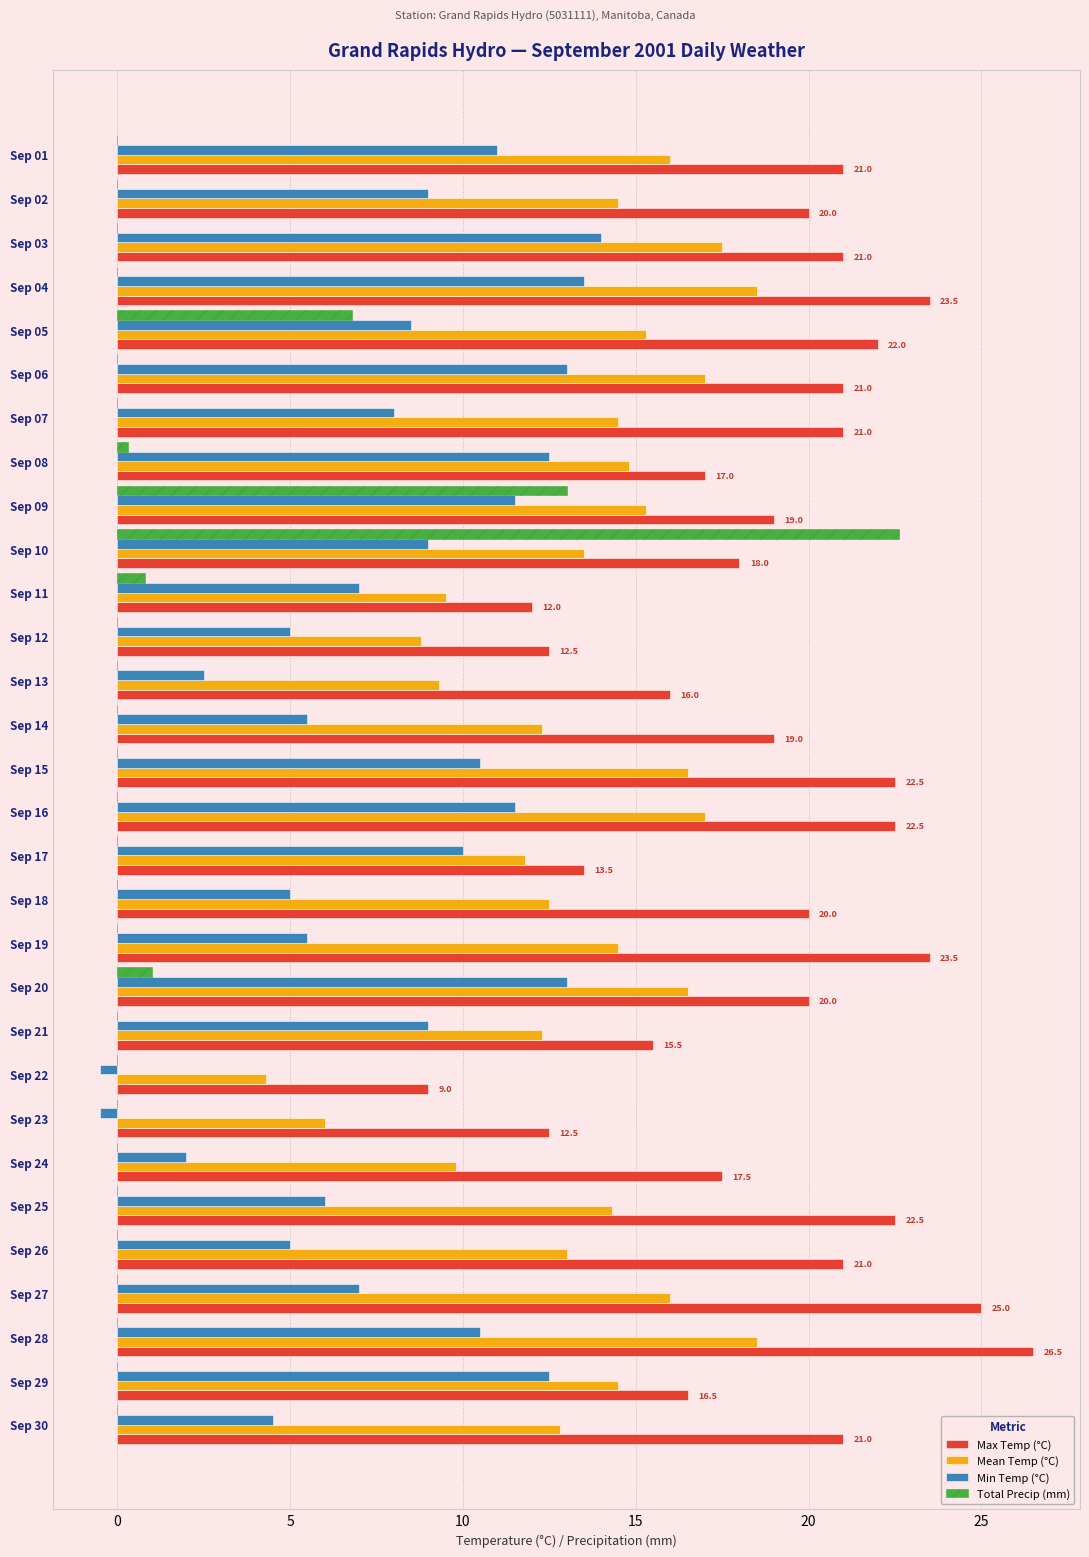

What is the maximum value for Total Precip (mm)?

22.6